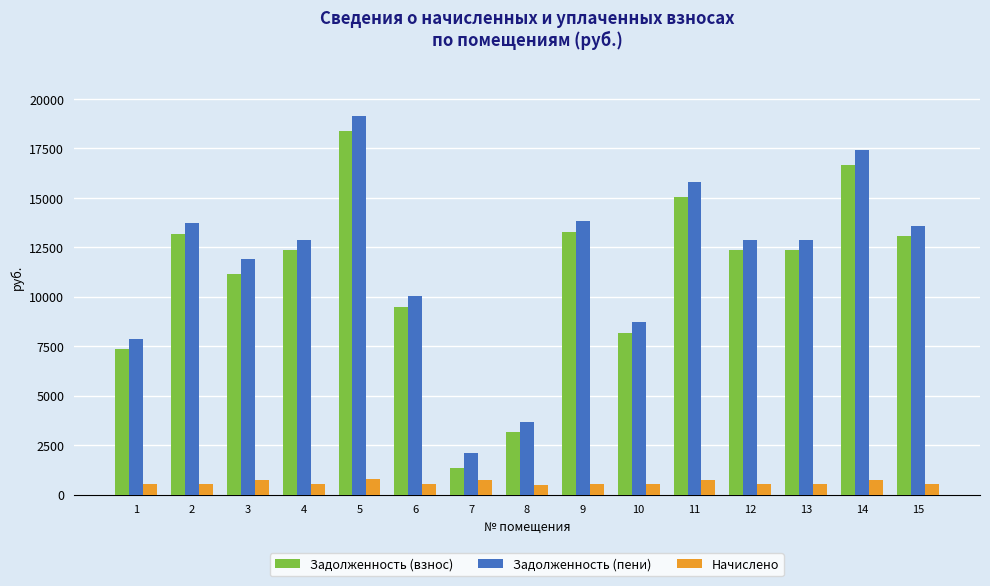

Does the chart contain stacked bars?

No